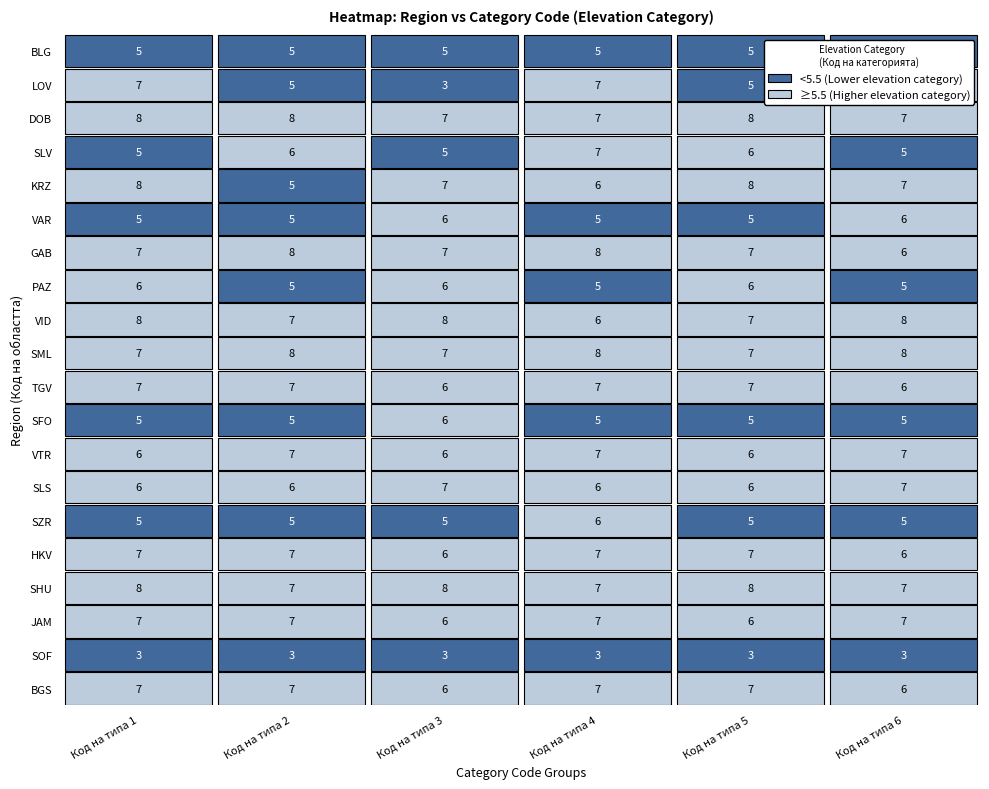

Which series has the largest range (max minus min)?

LOV